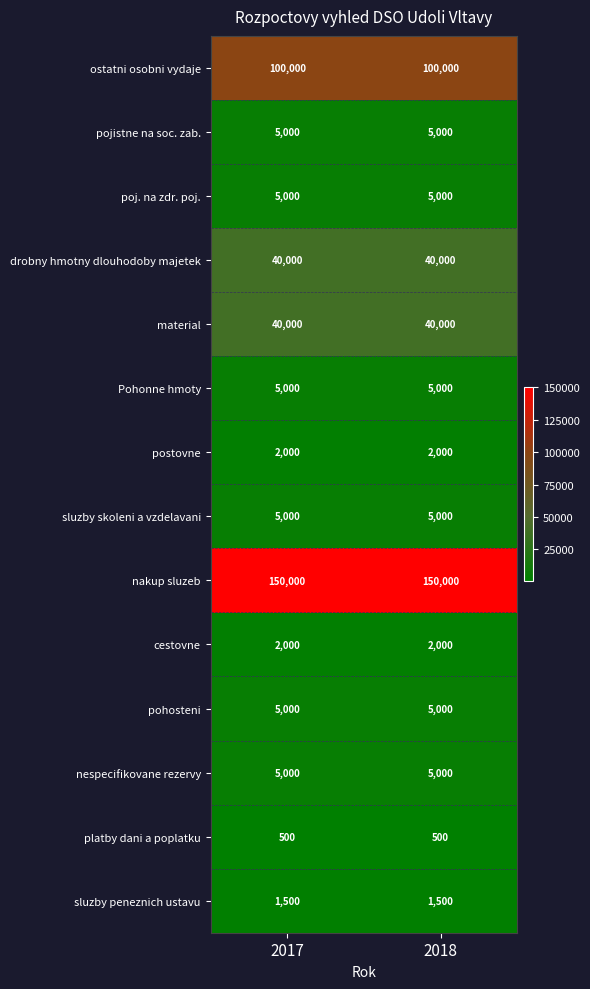

Which series has the largest total across all categories?

nakup sluzeb